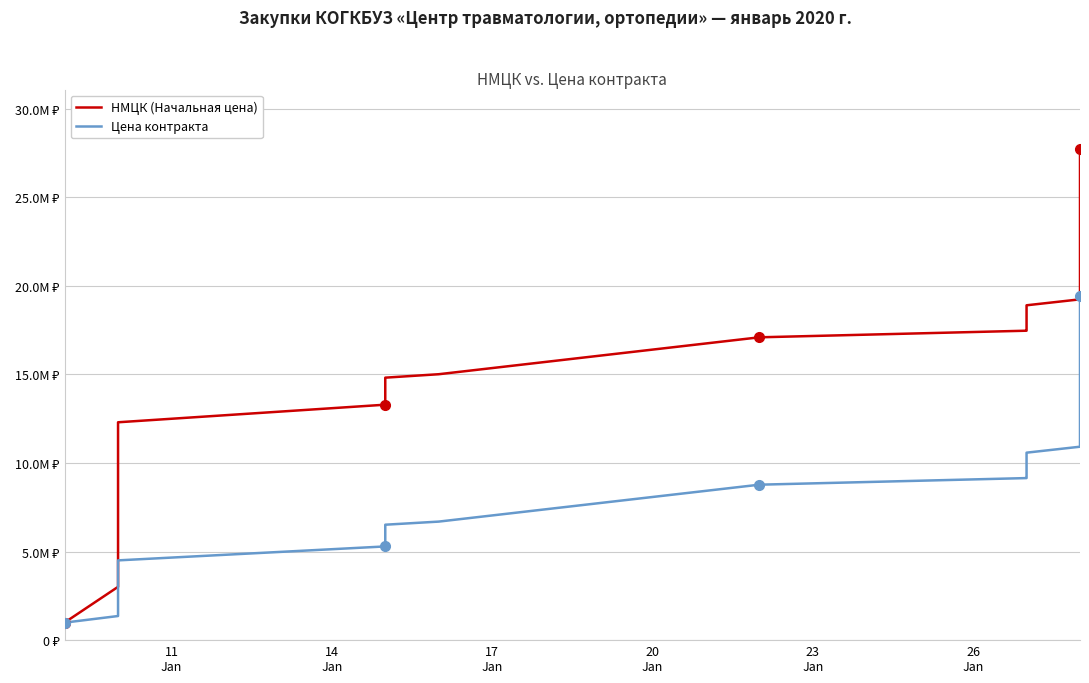

List the series in order of their overall mean, highest first.

НМЦК (Начальная цена), Цена контракта